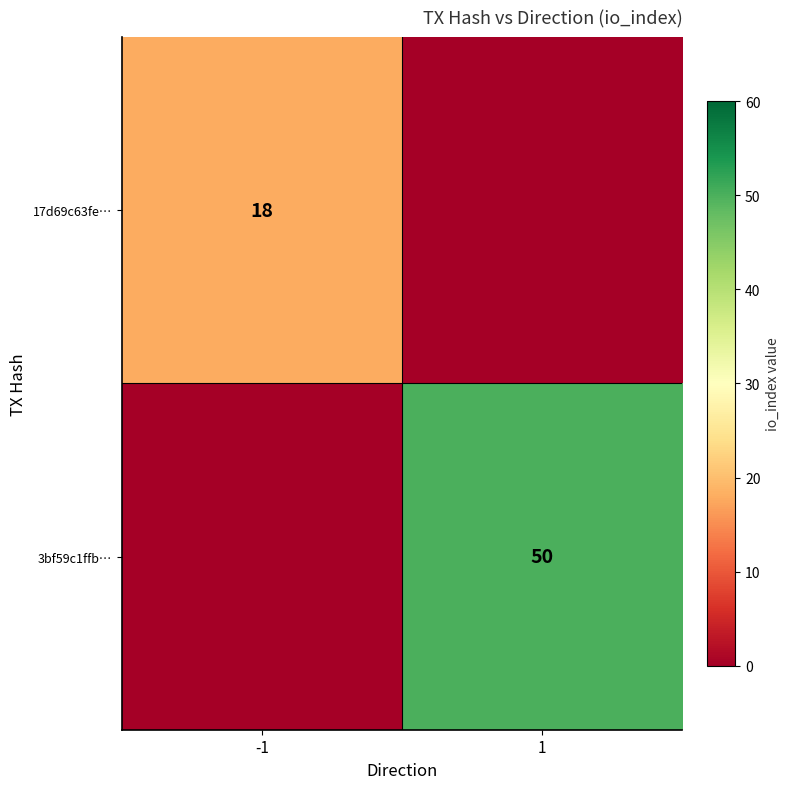

True or false: 17d69c63fe… has a value of 12 at -1.

False